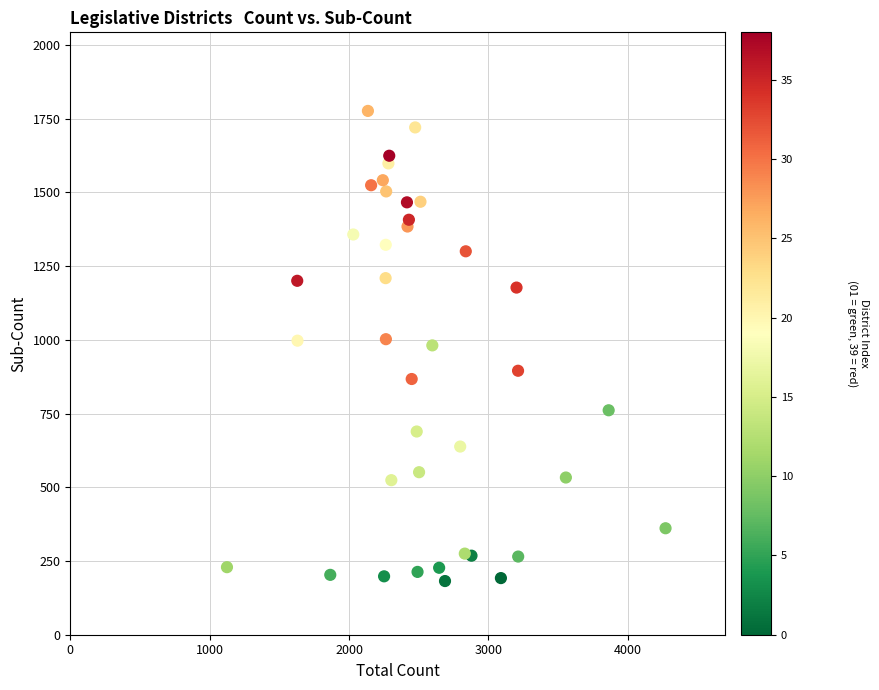

What is the range of Y values (max minus min)?

1594